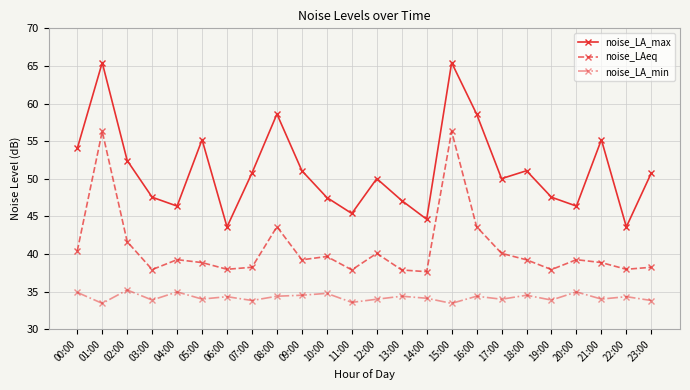

At how many categories does at least one series exceed 63?

2